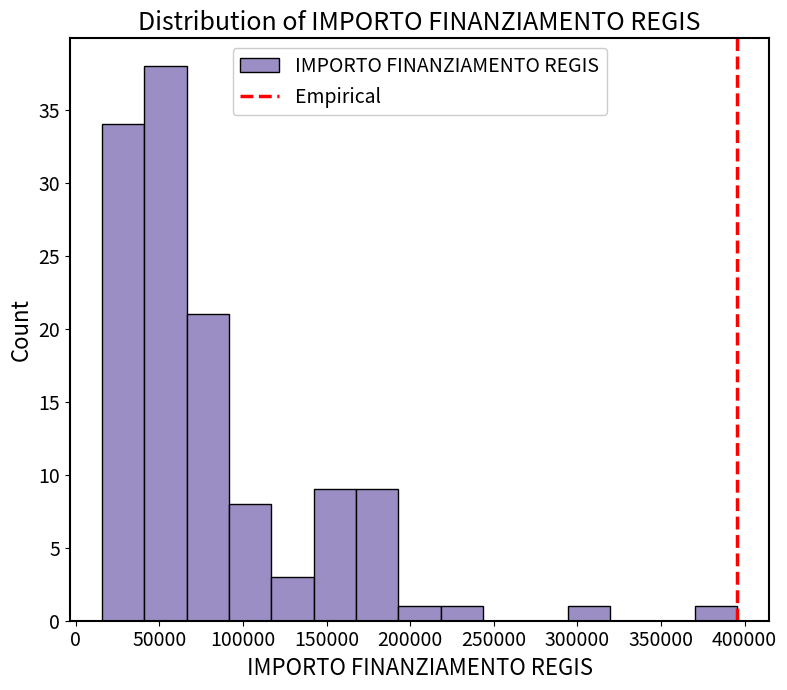

Reading left to right, transcribe this chart: for each bar, give the range it covers on the x-axis and its height. Neither the bar edges nor the heights are printed on the chart, so give them approximately, as read against the axes.

15000 to 40000: 34
40000 to 65000: 38
65000 to 90000: 21
90000 to 115000: 8
115000 to 140000: 3
140000 to 170000: 9
170000 to 195000: 9
195000 to 220000: 1
220000 to 245000: 1
245000 to 270000: 0
270000 to 295000: 0
295000 to 320000: 1
320000 to 345000: 0
345000 to 370000: 0
370000 to 395000: 1